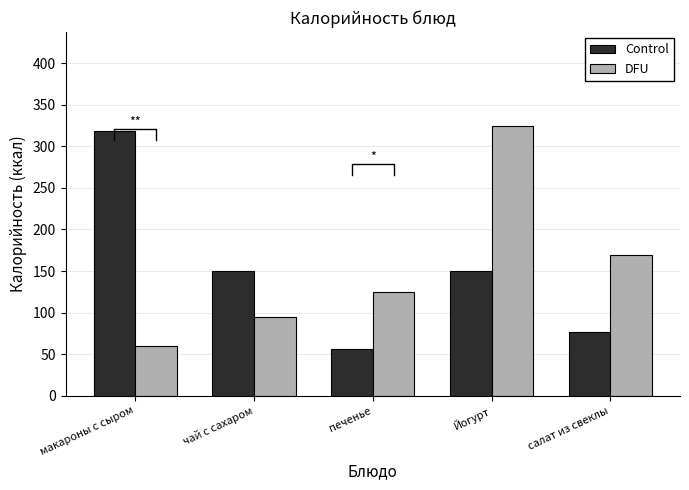

What is the difference between the highest and lowest values at Йогурт?

174